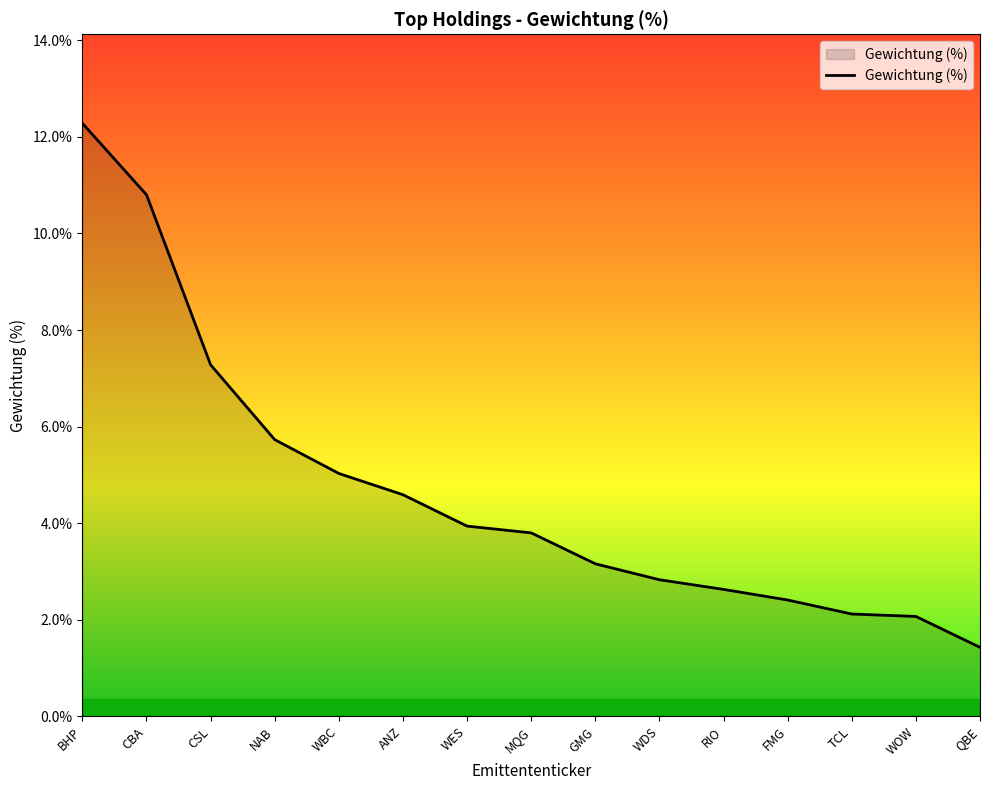

Does the chart have visible grid lines?

No